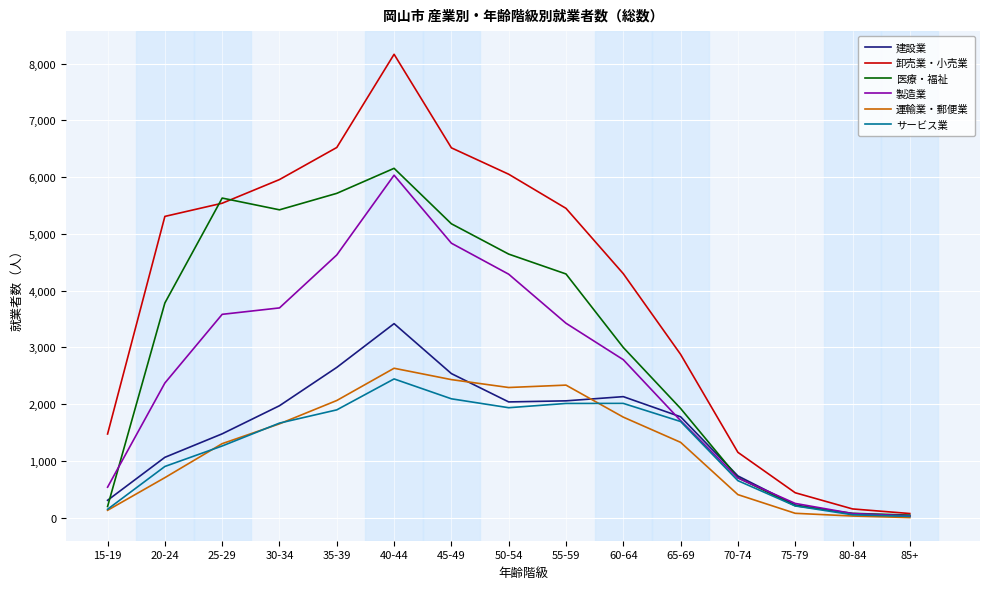

Rank the series by their maximum value, from highest to lowest.

卸売業・小売業, 医療・福祉, 製造業, 建設業, 運輸業・郵便業, サービス業